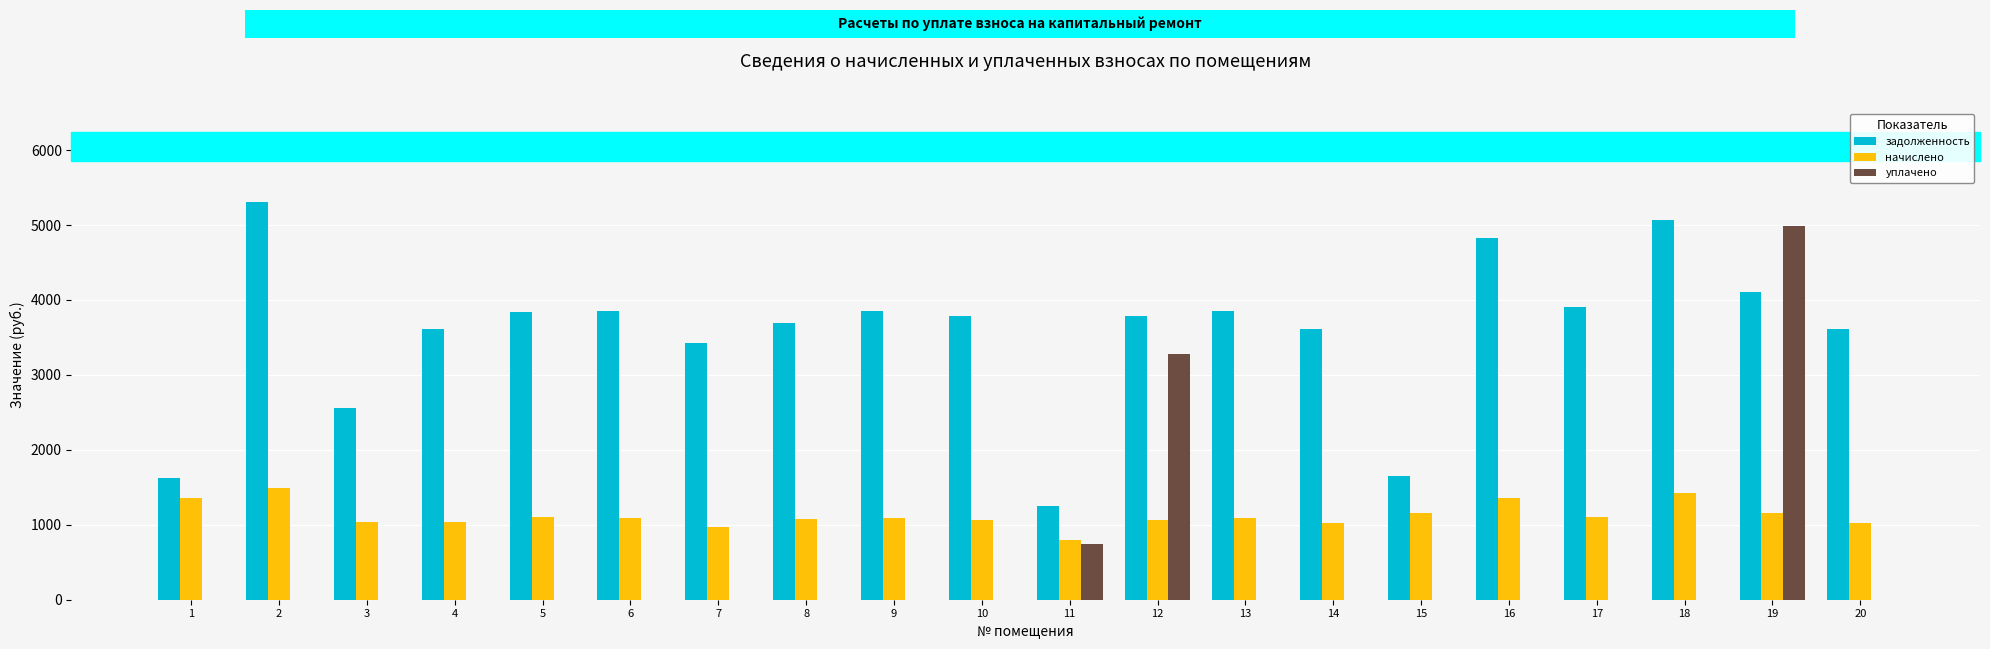

Between 16 and 2, which is larger?

2